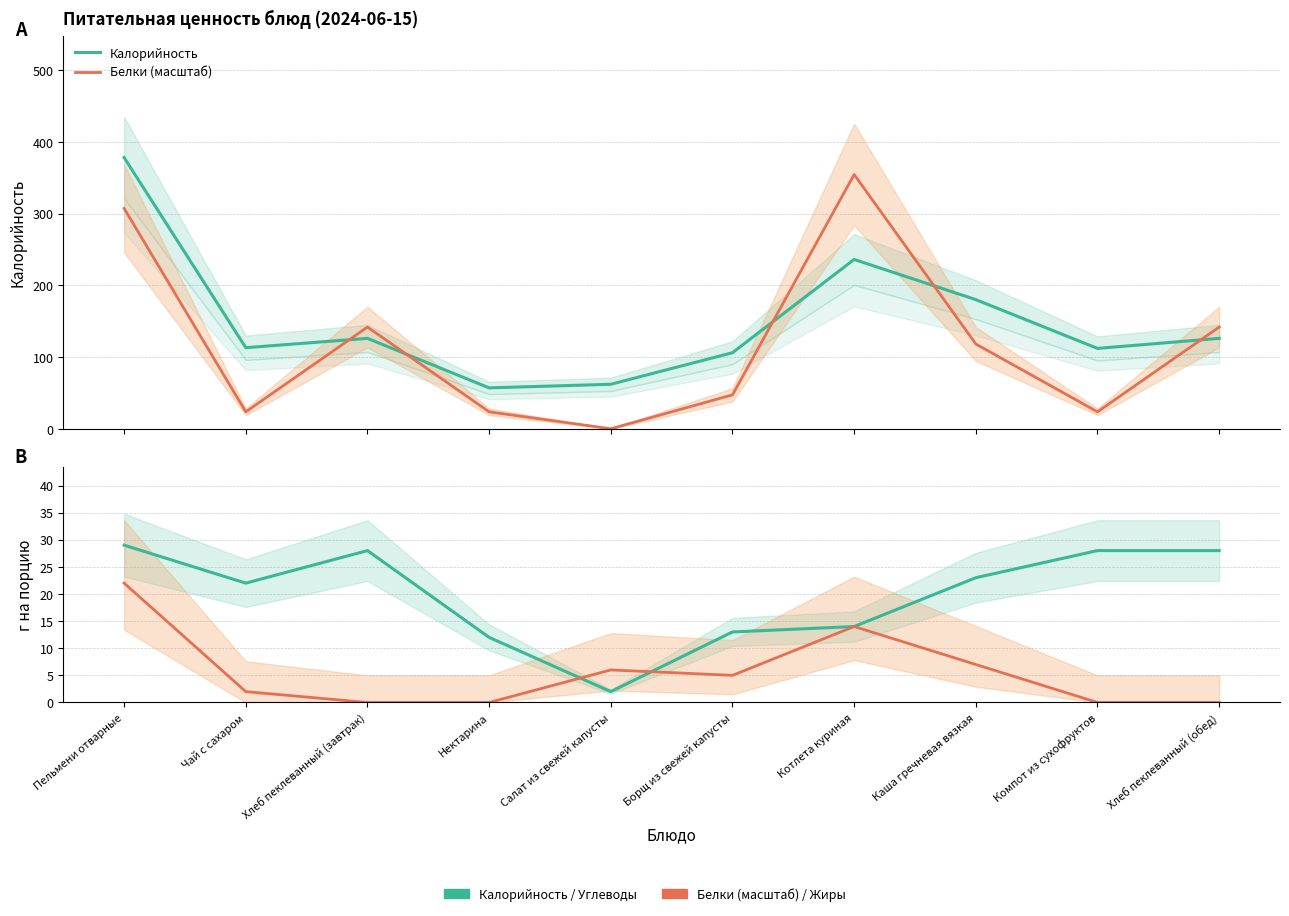

Which series has the widest spread of values?

Белки (масштаб)